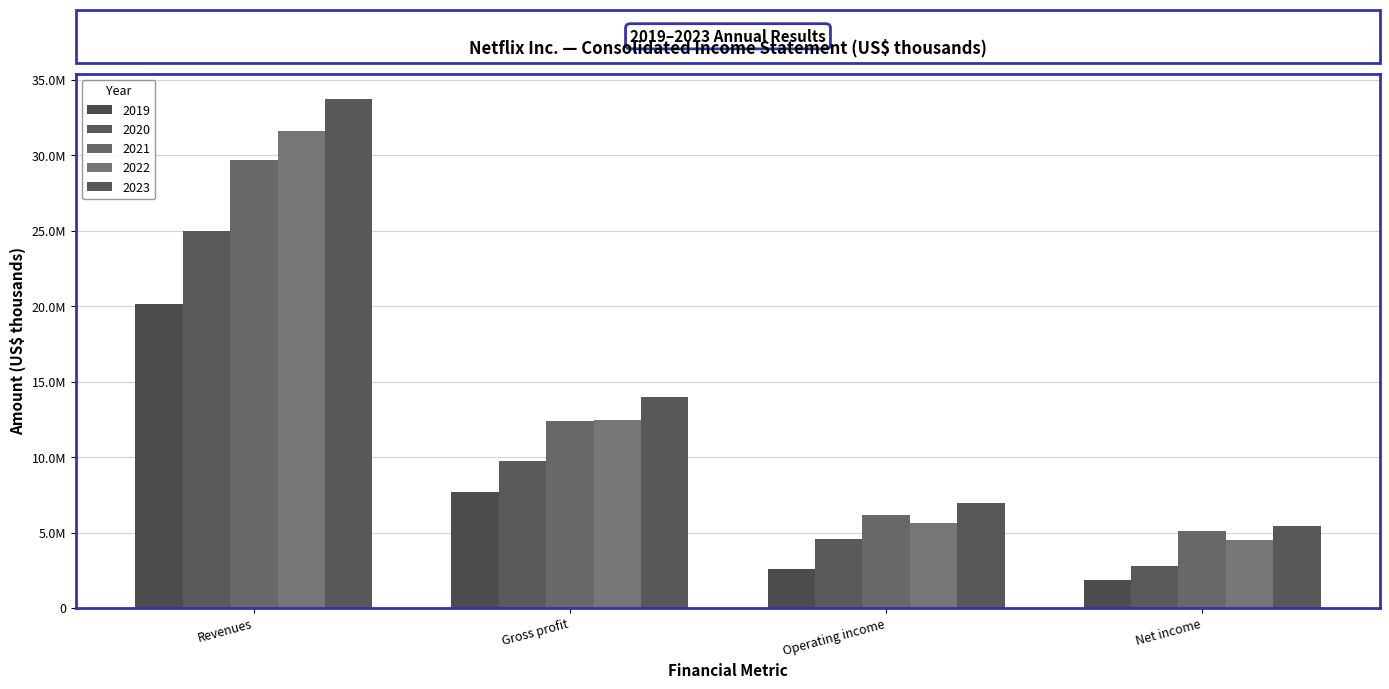

What is the greatest value displayed?

33723297